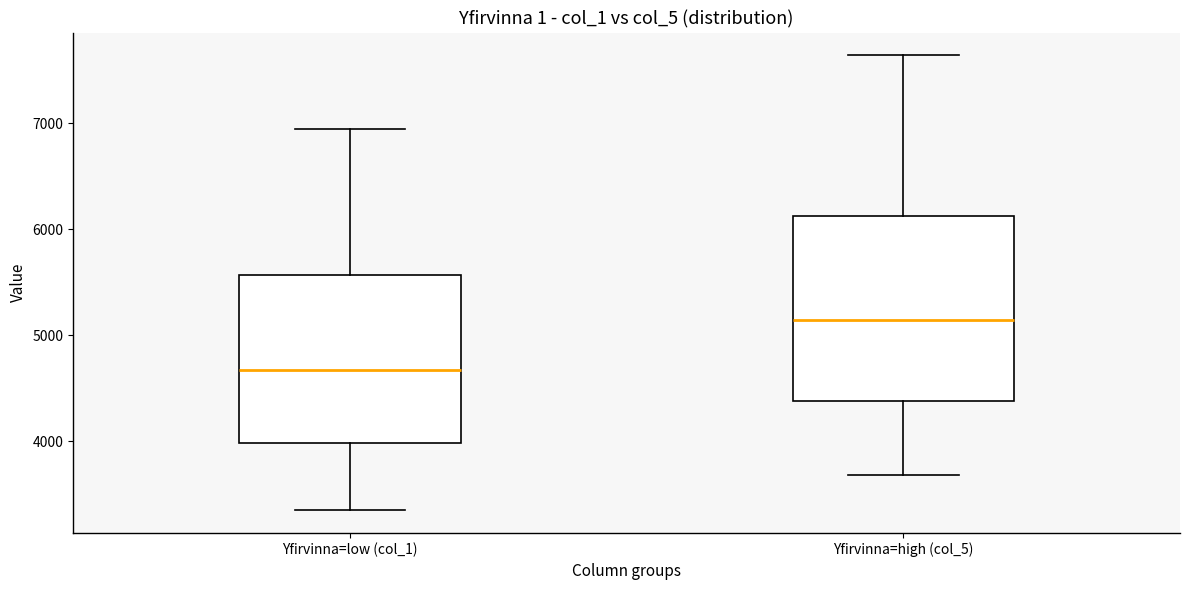

Where is the lower edge of the box for Yfirvinna=high (col_5) on the y-axis? The values are not printed on the chart, so give them approximately, as read against the axis.

4400